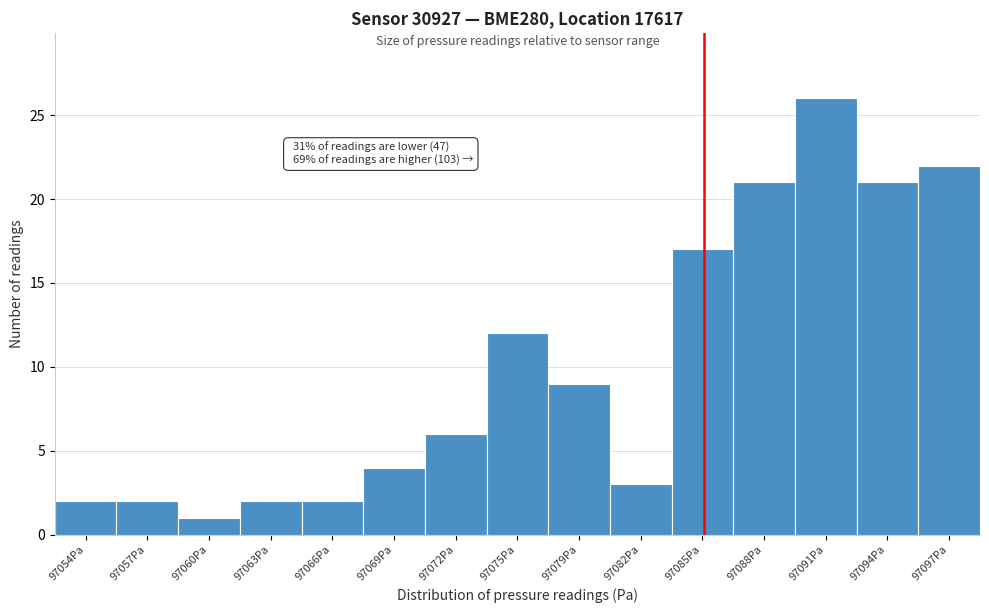

Reading left to right, what are all the values shown in this chart?

97054Pa=2	97057Pa=2	97060Pa=1	97063Pa=2	97066Pa=2	97069Pa=4	97072Pa=6	97075Pa=12	97079Pa=9	97082Pa=3	97085Pa=17	97088Pa=21	97091Pa=26	97094Pa=21	97097Pa=22